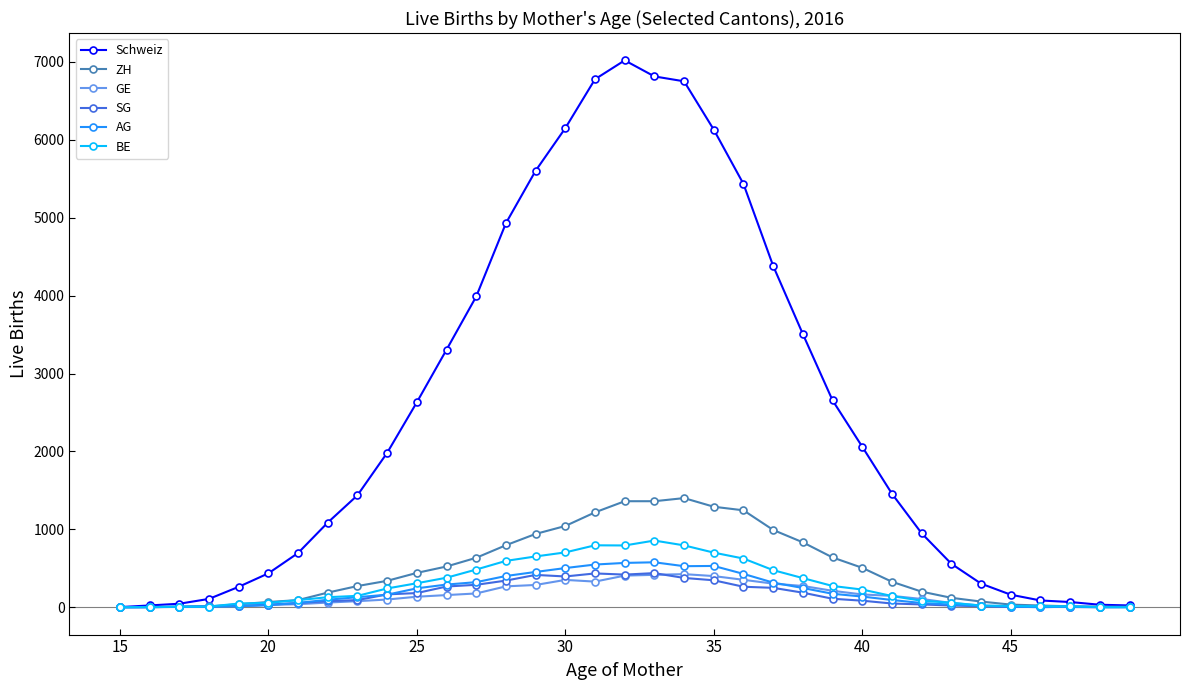

Which series has the largest total across all categories?

Schweiz